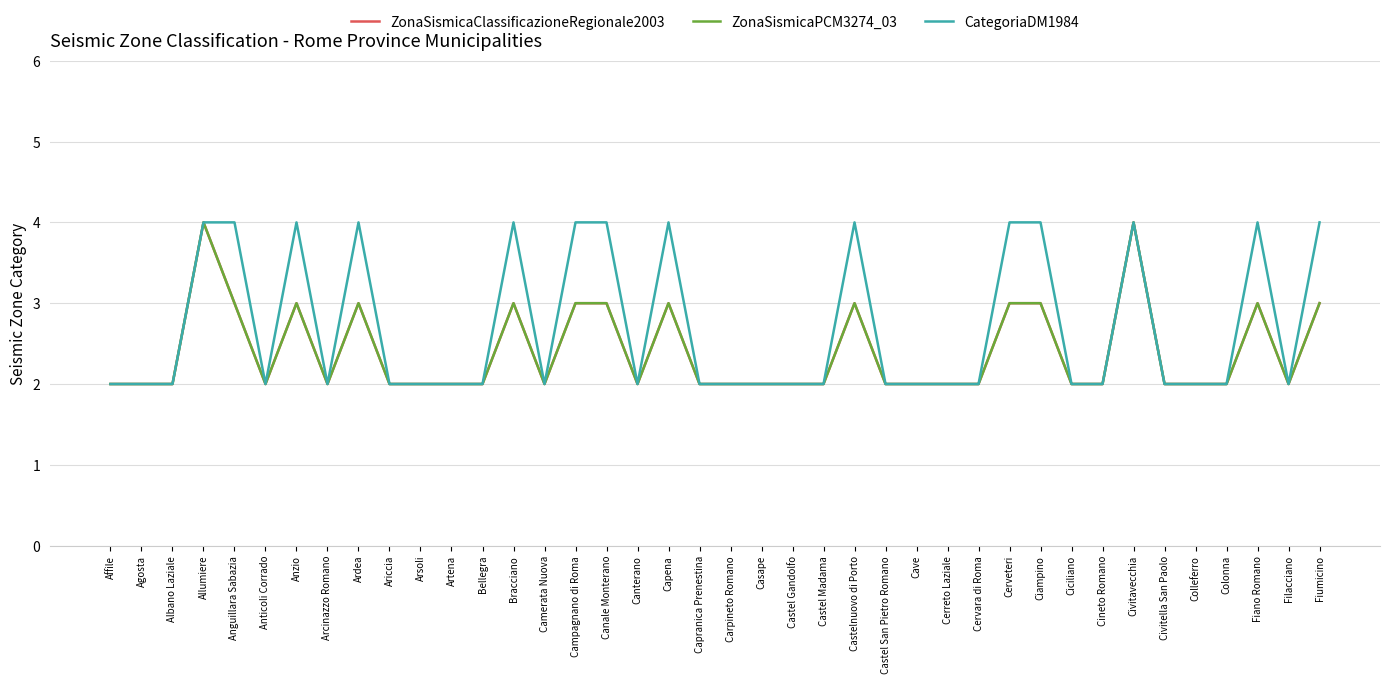

Is it true that ZonaSismicaPCM3274_03 equals 1 at Agosta?

False